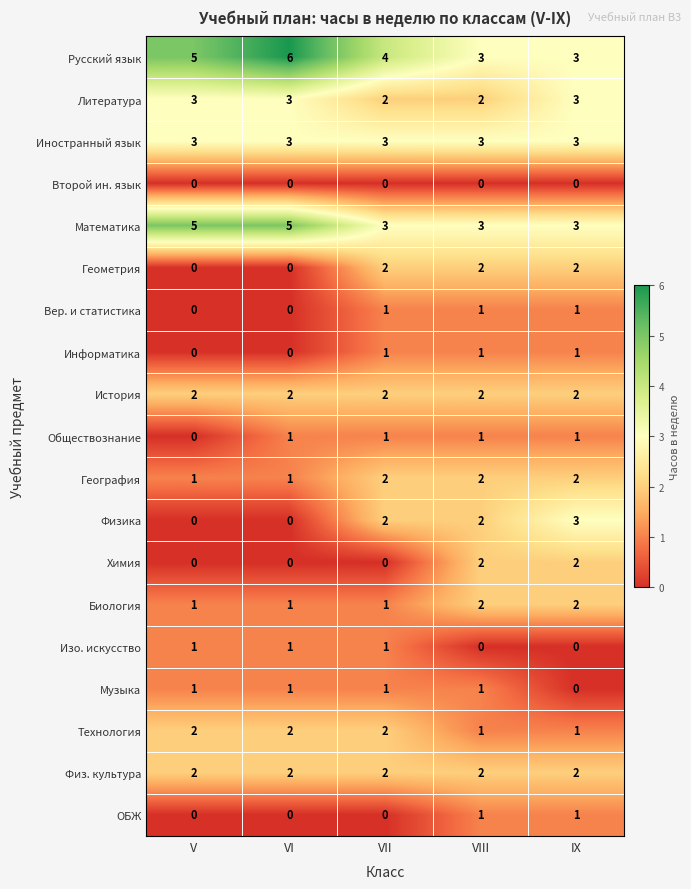

True or false: Геометрия has a value of 1 at VII.

False